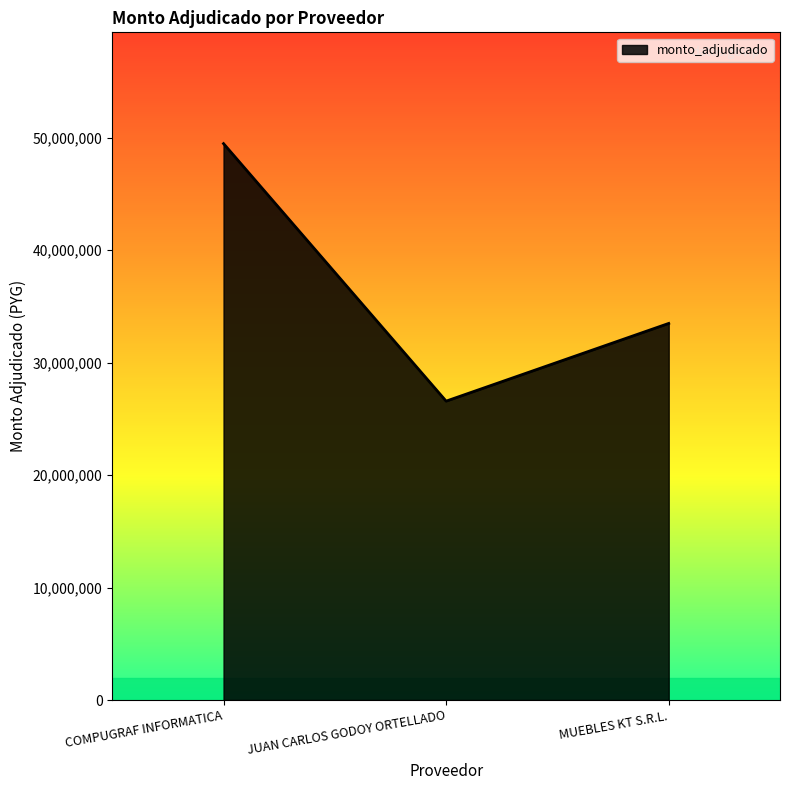

How many lines are shown in the chart?

1